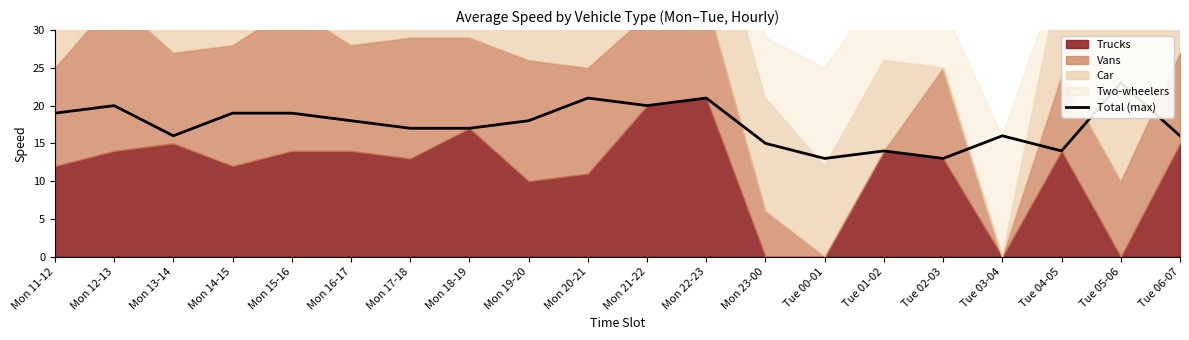

How many lines are shown in the chart?

1